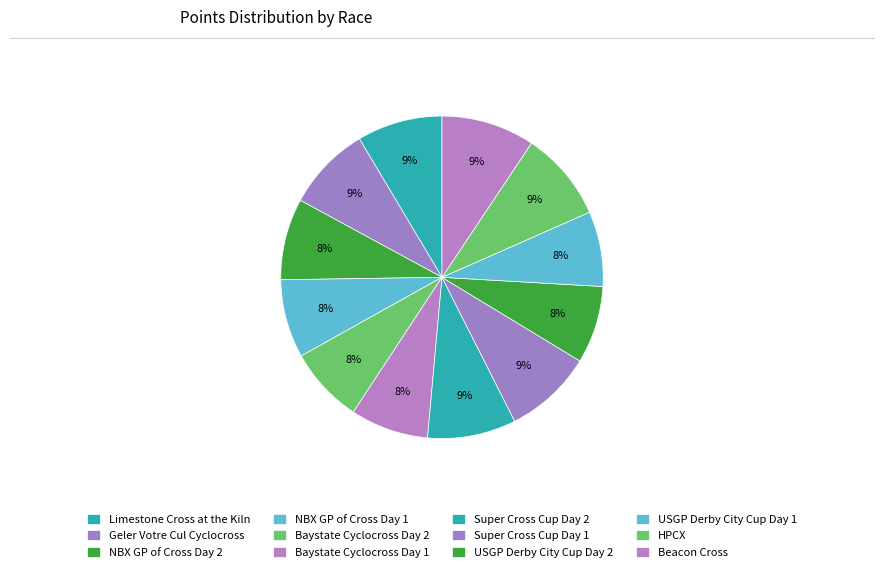

Which slice is the smallest?

USGP Derby City Cup Day 1